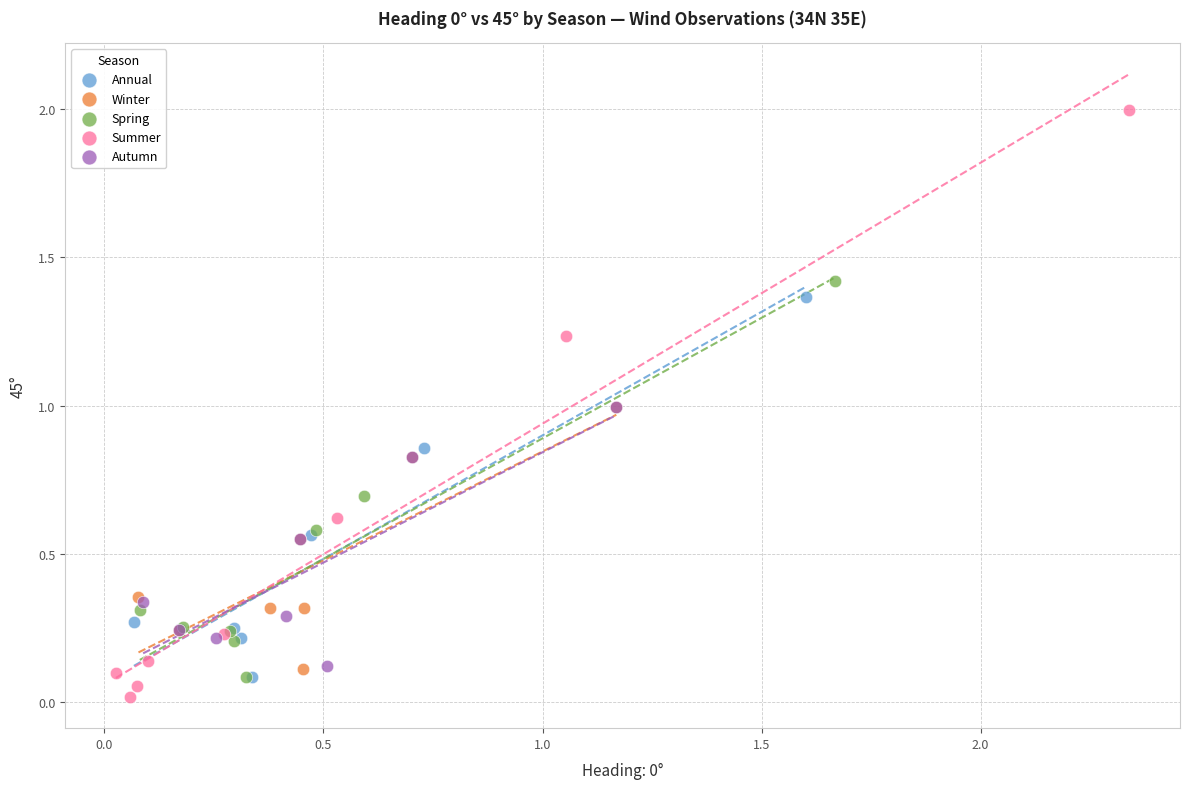

What are all the series names shown in the legend?

Annual, Winter, Spring, Summer, Autumn